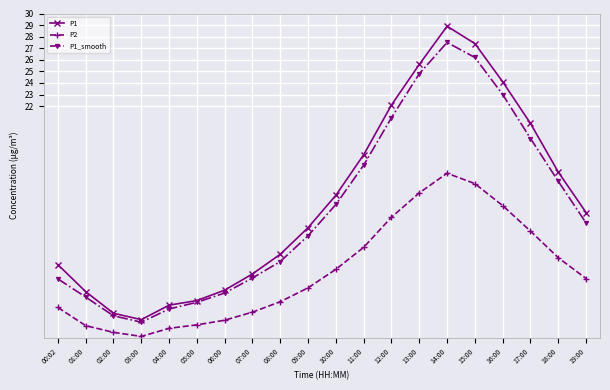

Which series has the largest total across all categories?

P1